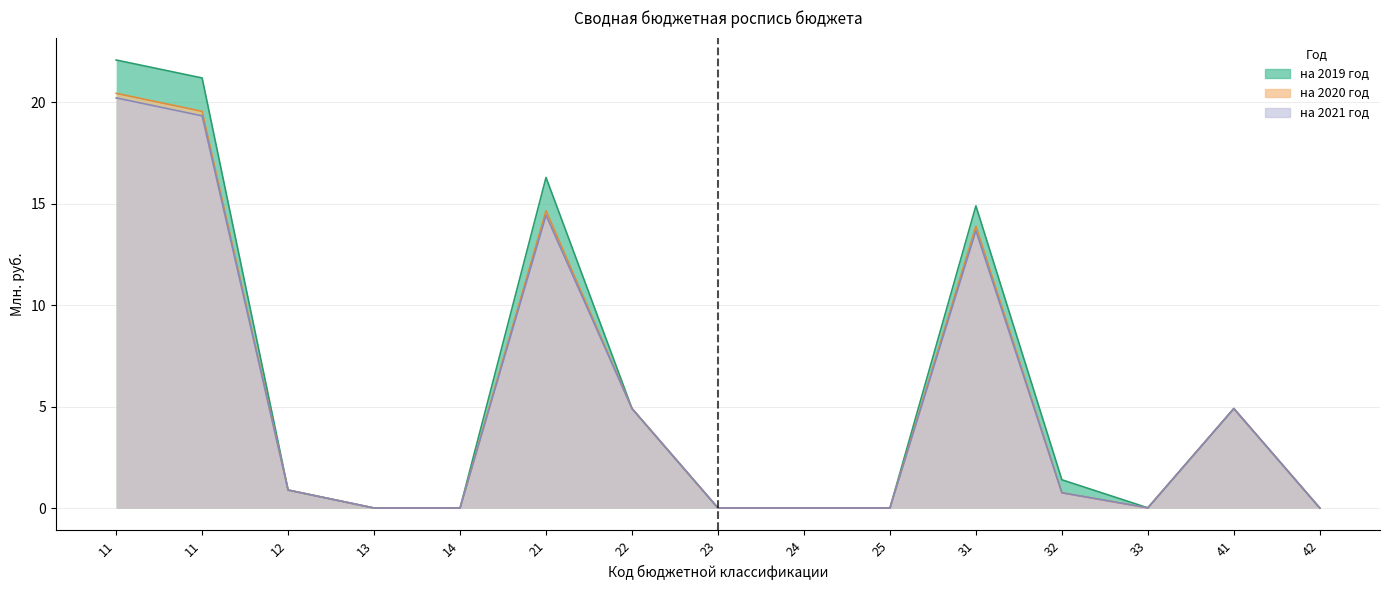

True or false: на 2019 год has more than 1 interior local peaks.

True